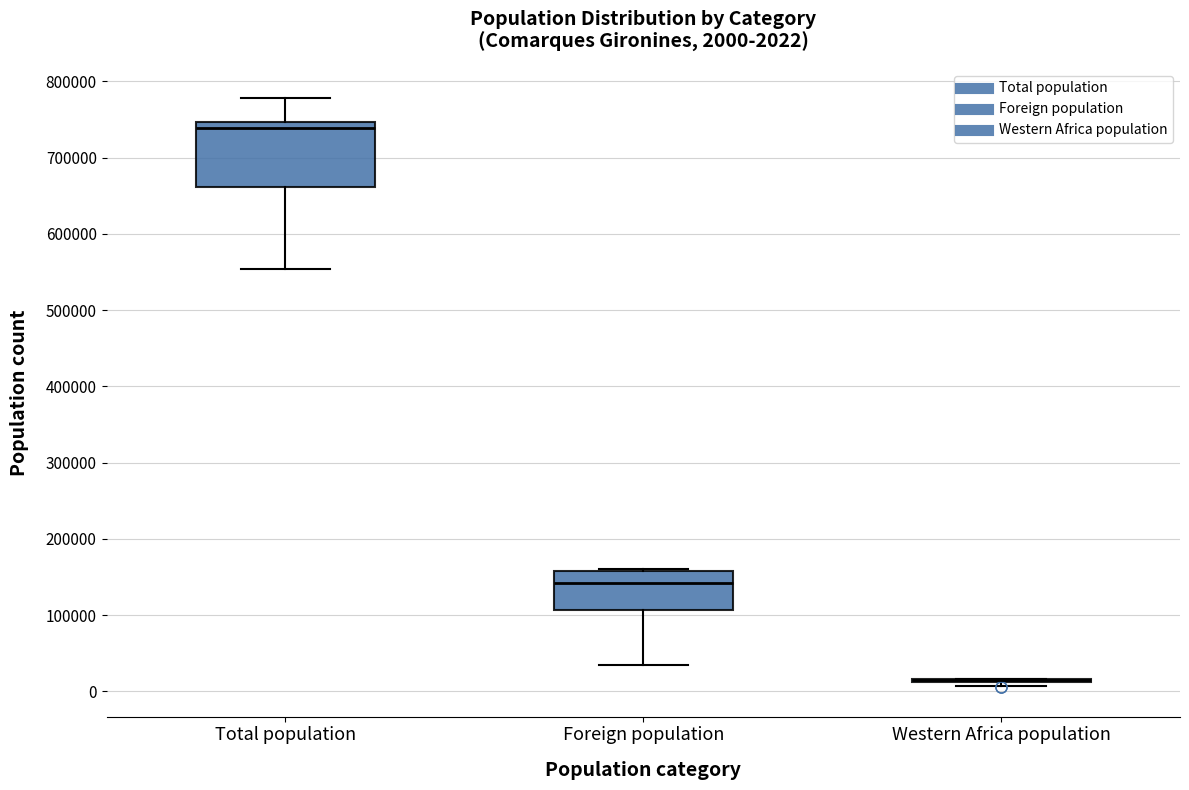

Comparing the boxes themselves (not the whiskers), which one is the tallest?

Total population